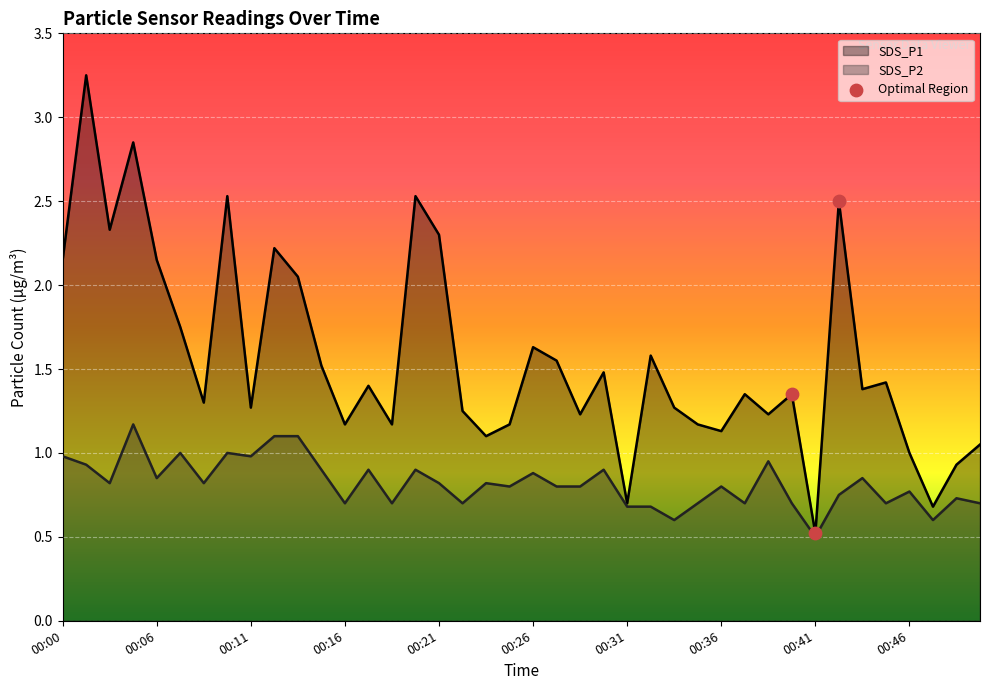

Is the value of SDS_P1 at 00:08 greater than the value of SDS_P2 at 00:43?

Yes